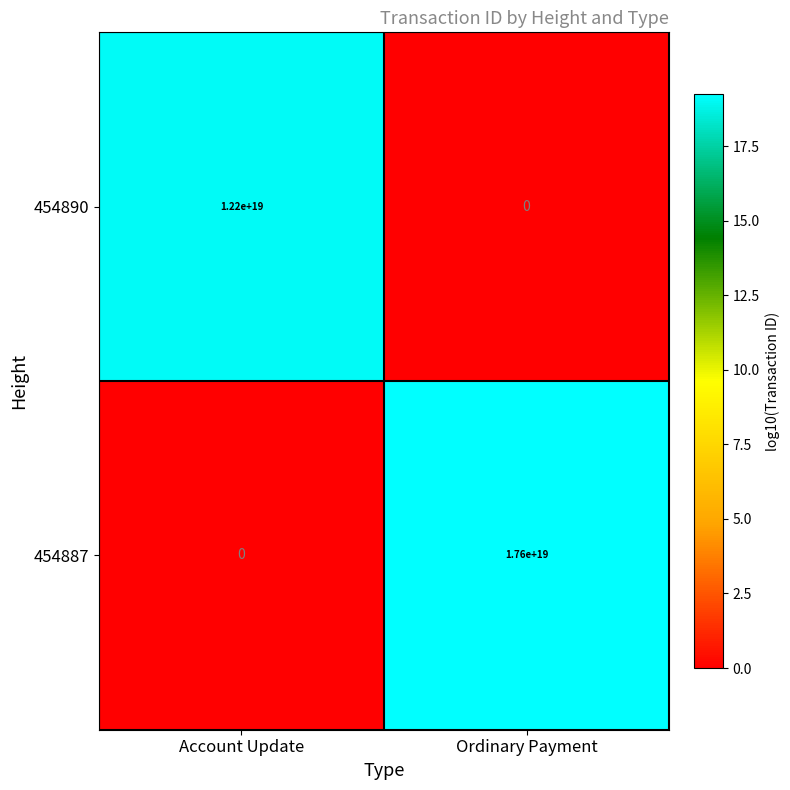

At how many categories does at least one series exceed 13?

2